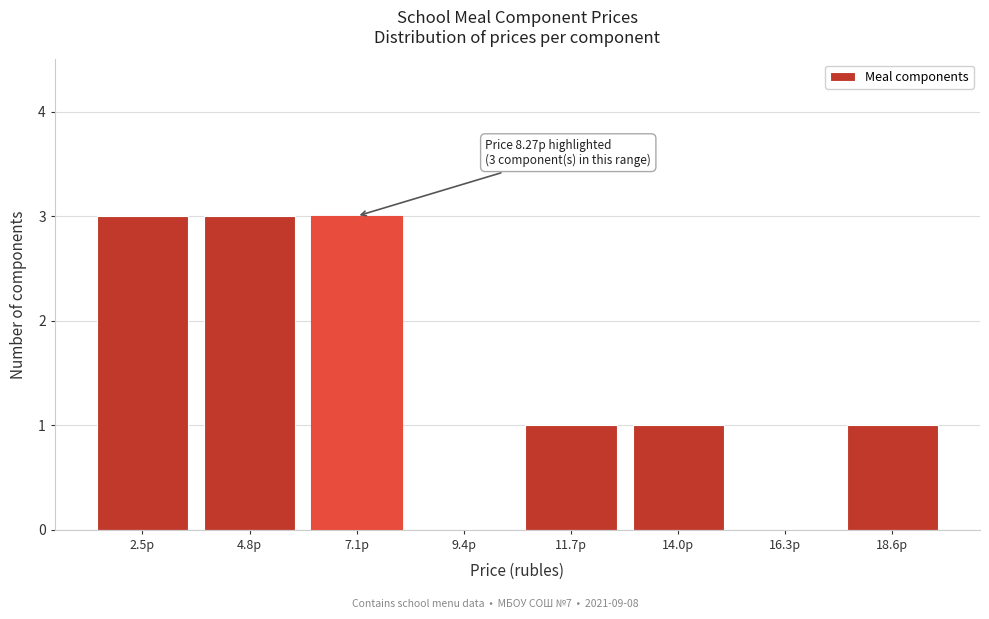

Reading left to right, transcribe all the data shown in this chart.

2.5р=3	4.8р=3	7.1р=3	9.4р=0	11.7р=1	14.0р=1	16.3р=0	18.6р=1